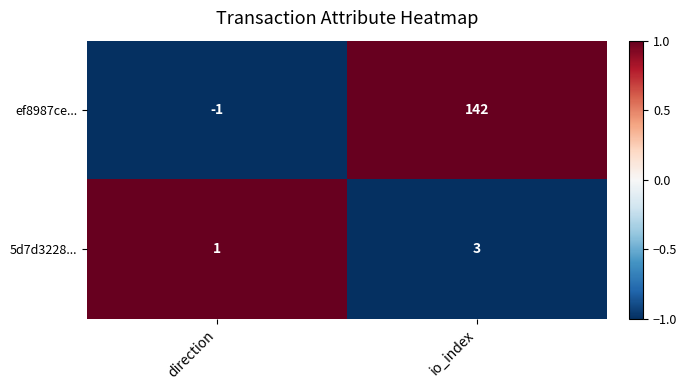

At which category does the chart reach its peak across all series?

io_index